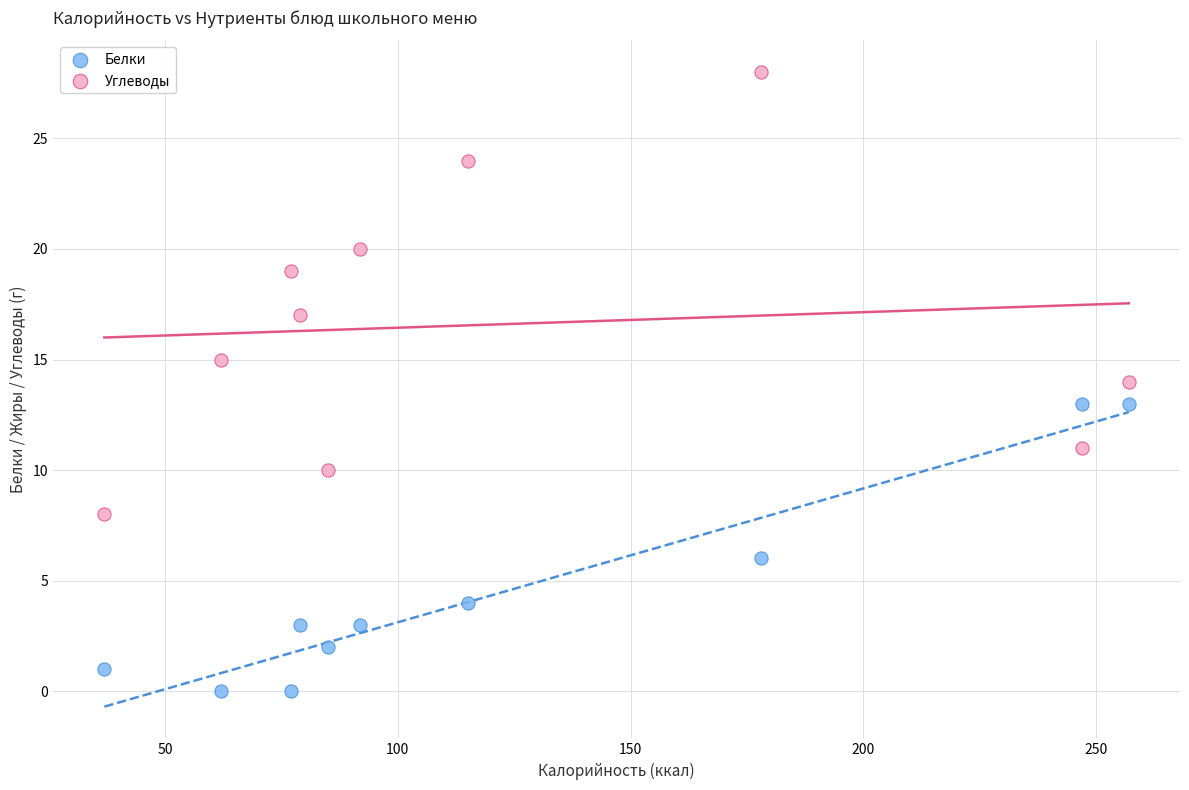

Across all data points, what is the range of X values (max minus min)?

220